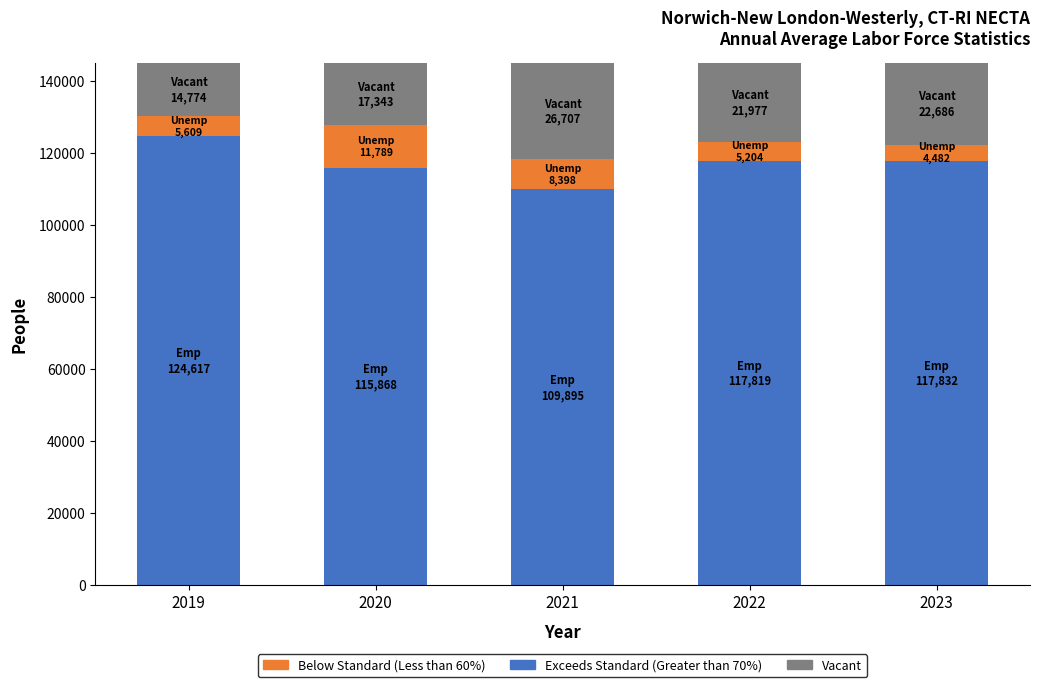

Are the bars horizontal?

No